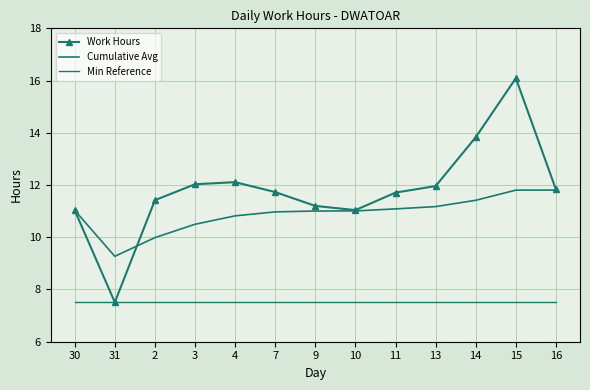

Is it true that Work Hours equals 11.7 at 11?

True